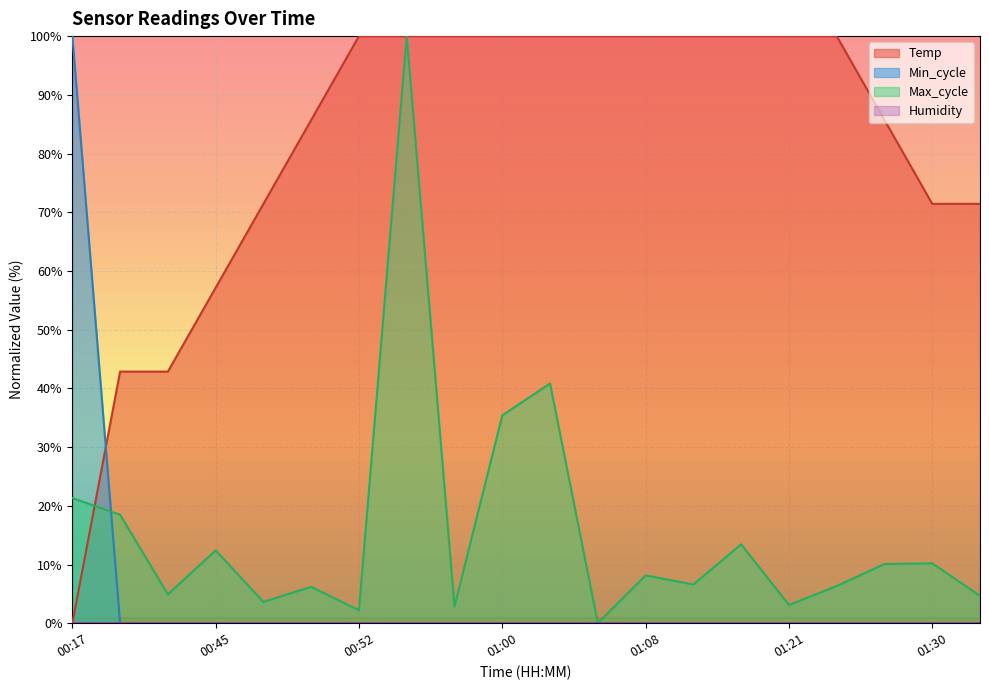

What is the difference between the maximum and minimum values in the Max_cycle series?

100.0